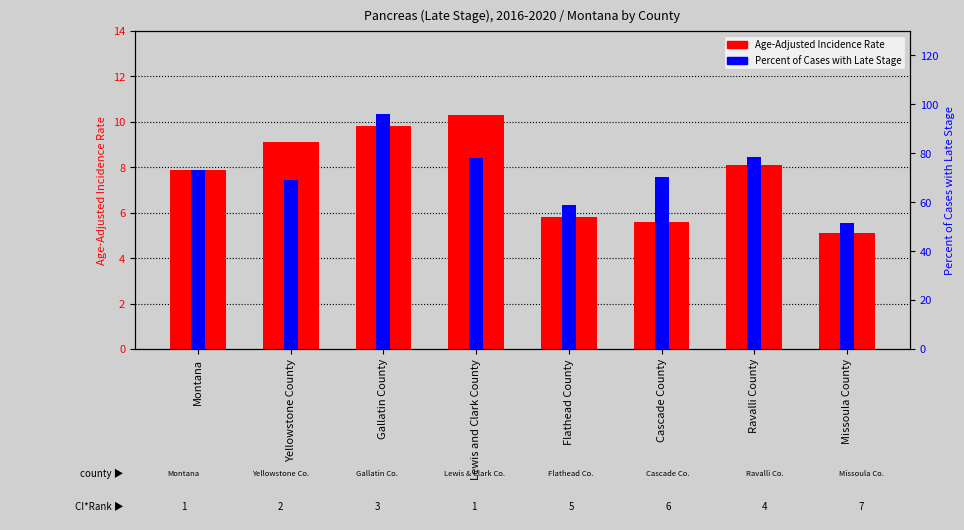

What is the value of the Age-Adjusted Incidence Rate bar at the 5th from the left?

5.8